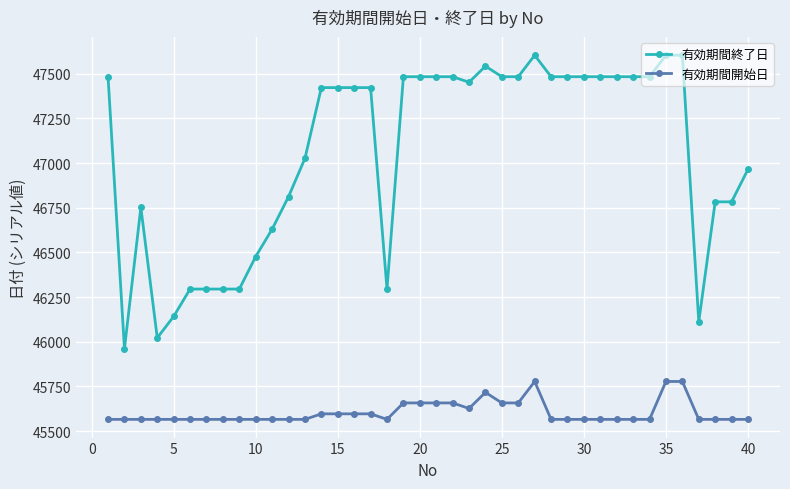

List the series in order of their peak value, highest first.

有効期間終了日, 有効期間開始日